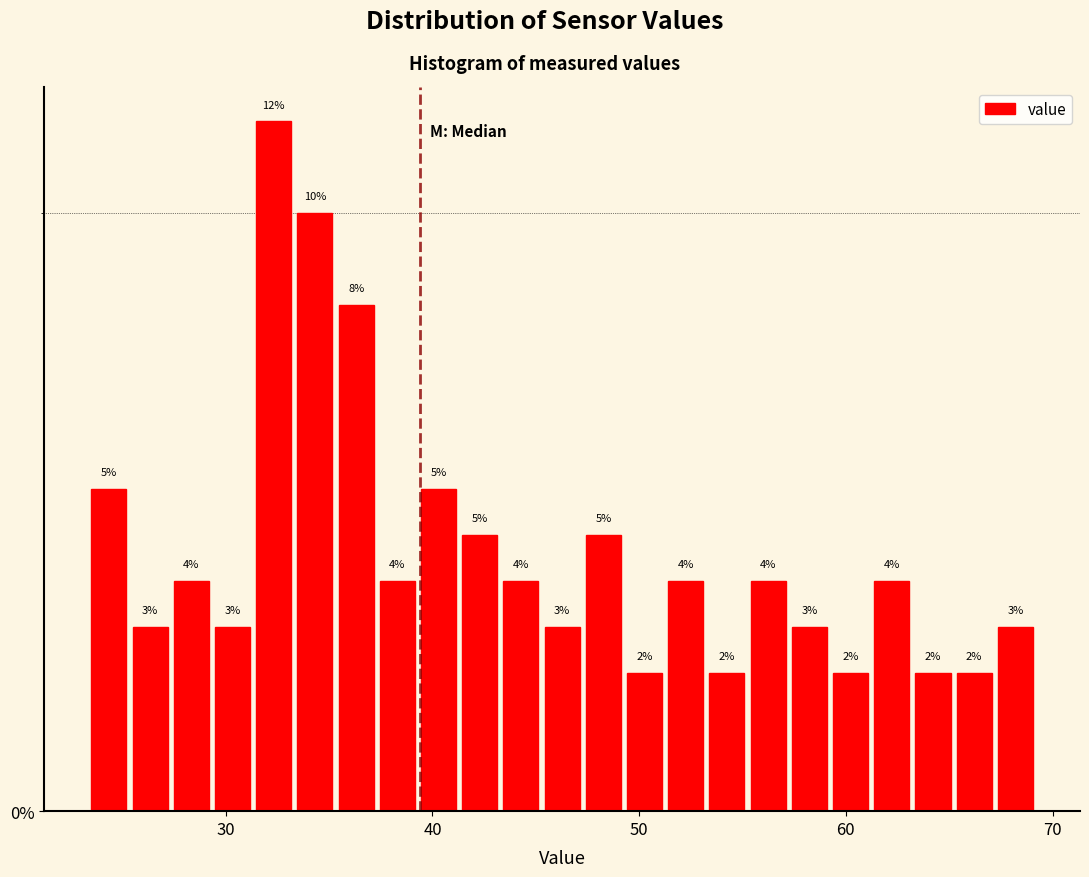

Around what value on the x-axis is the tallest bar? Give the approximate position of its centre, as read against the axis.

32